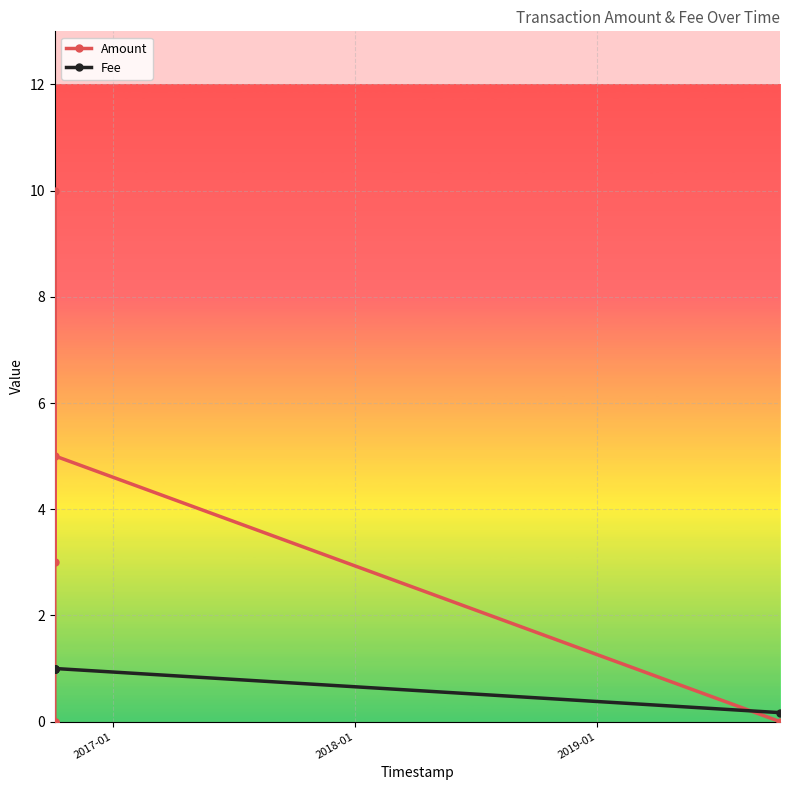

How many data points does each series have?

7